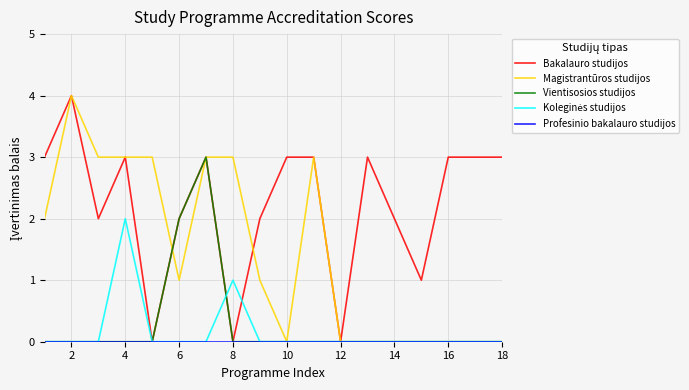

What is the maximum value shown in the chart?

4